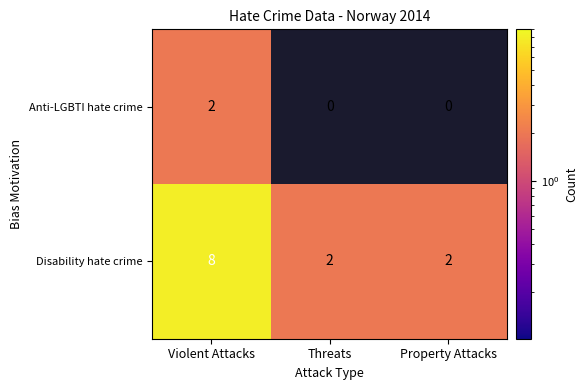

True or false: Disability hate crime has a value of 2 at Property Attacks.

True